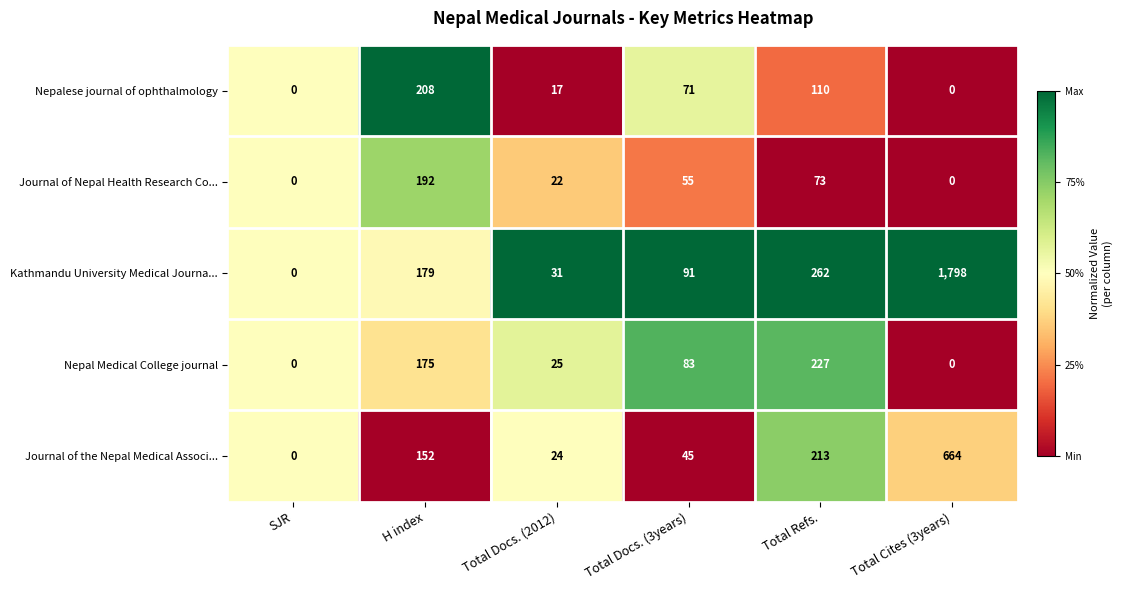

What is the sum of the Nepal Medical College journal values at Total Cites (3years) and Total Refs.?

227